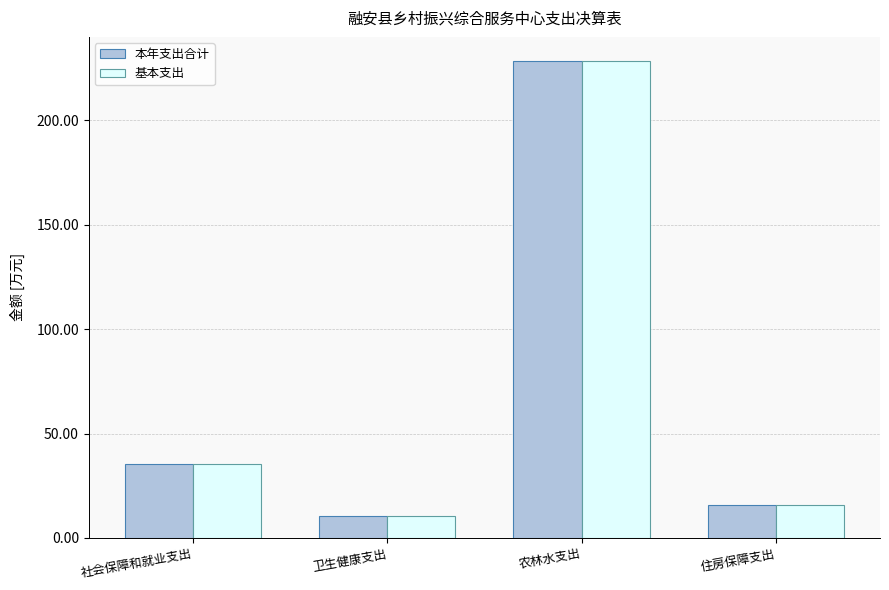

How many data points in 本年支出合计 are above 35?

2